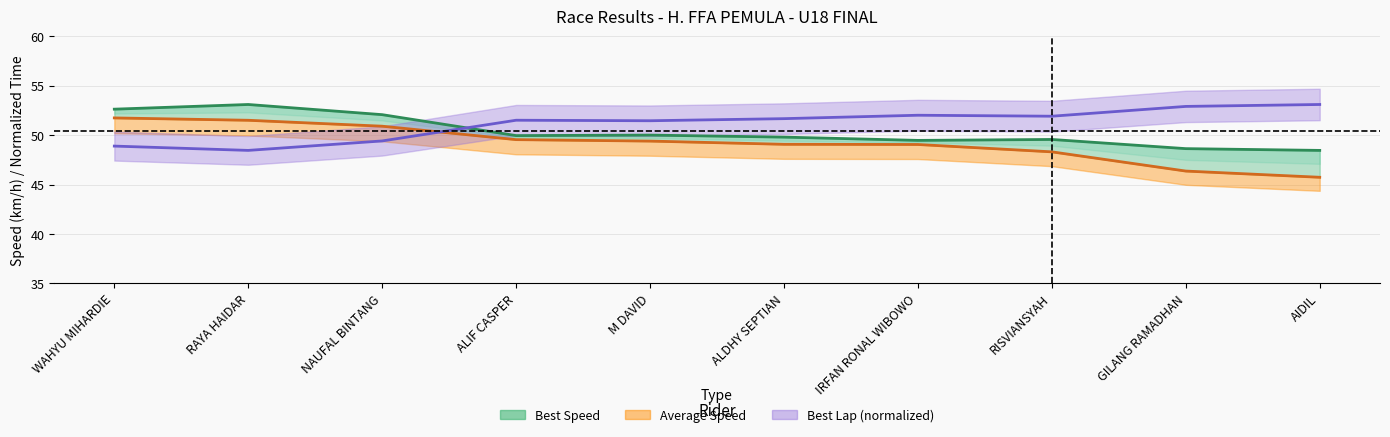

Between which two adjacent categories do Best Speed and Best Lap time (norm) first intersect?

NAUFAL BINTANG and ALIF CASPER